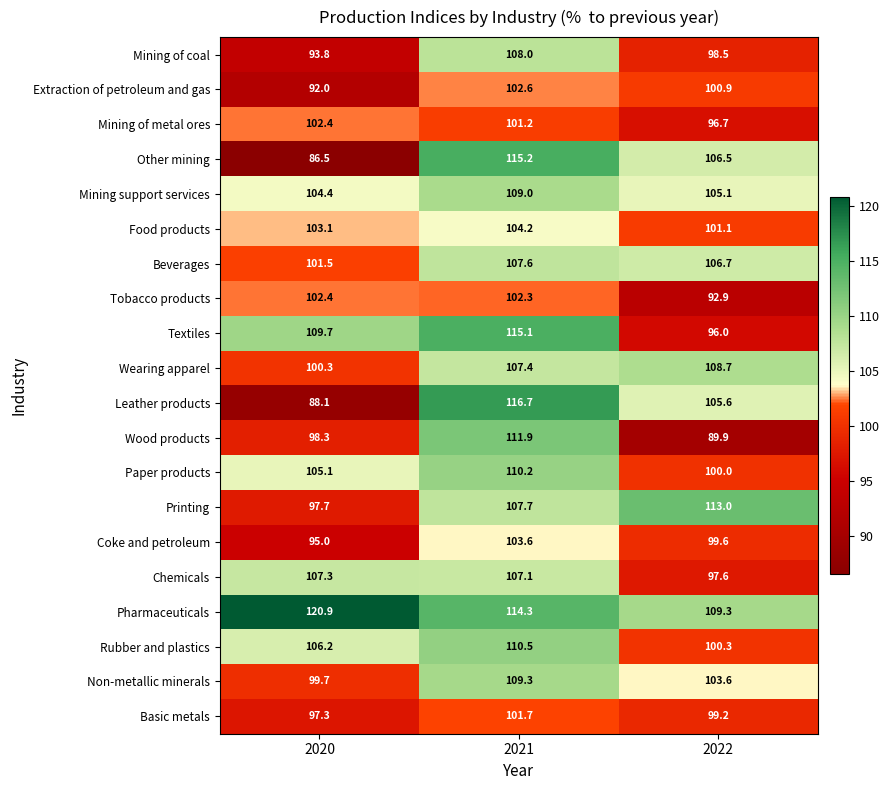

What is the difference between the highest and lowest values at 2021?

15.5